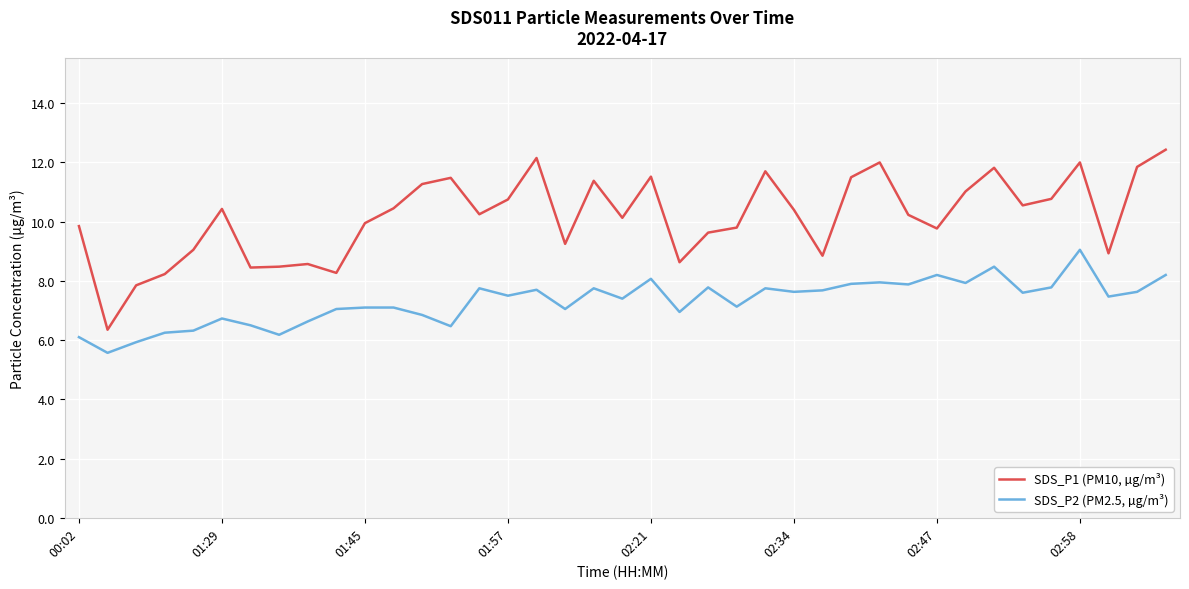

Rank the series by their maximum value, from lowest to highest.

SDS_P2 (PM2.5, µg/m³), SDS_P1 (PM10, µg/m³)